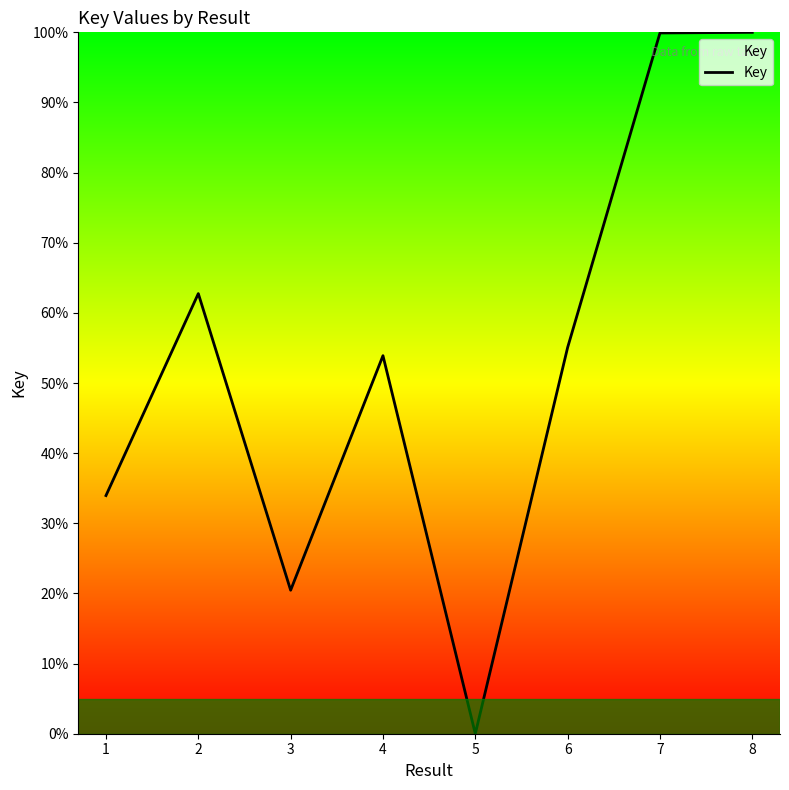

What is the sum of the values at 2 and 8?

162.8